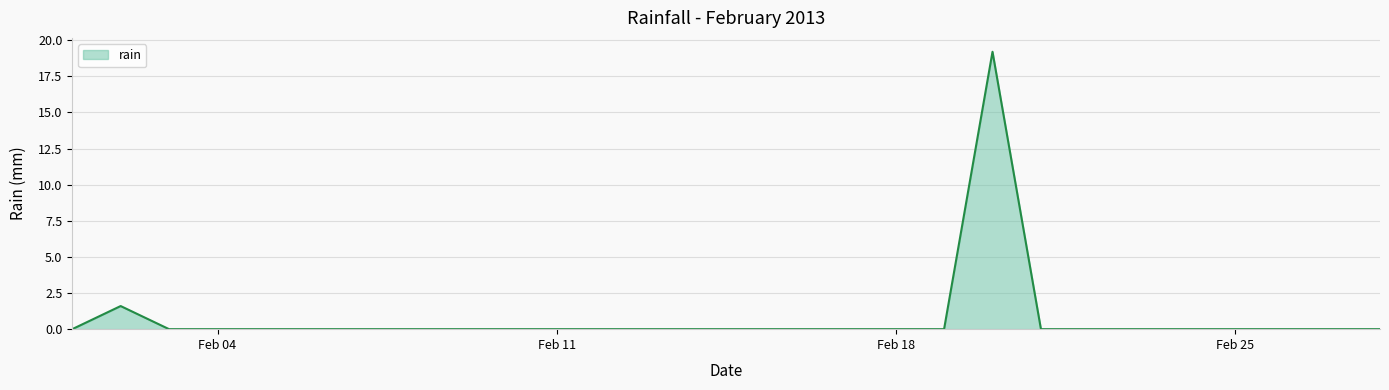

What is the difference between the maximum and minimum values?

19.2